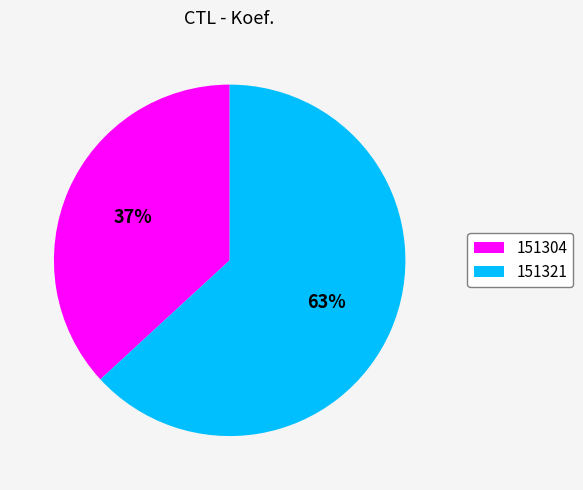

To the nearest percent, what is the combined percentage of 151321 and 151304?

100%